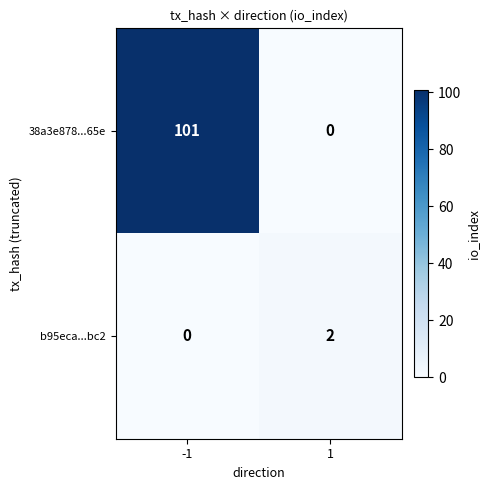

List the series in order of their overall mean, highest first.

38a3e878...65e, b95eca...bc2